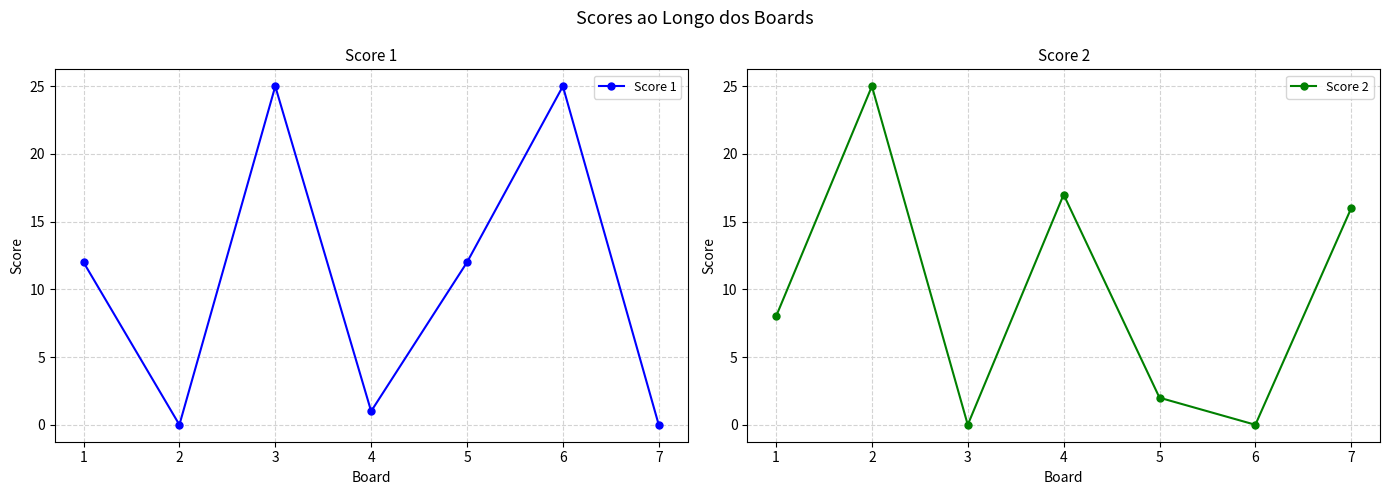

Where is the first local maximum for Score 1?

3